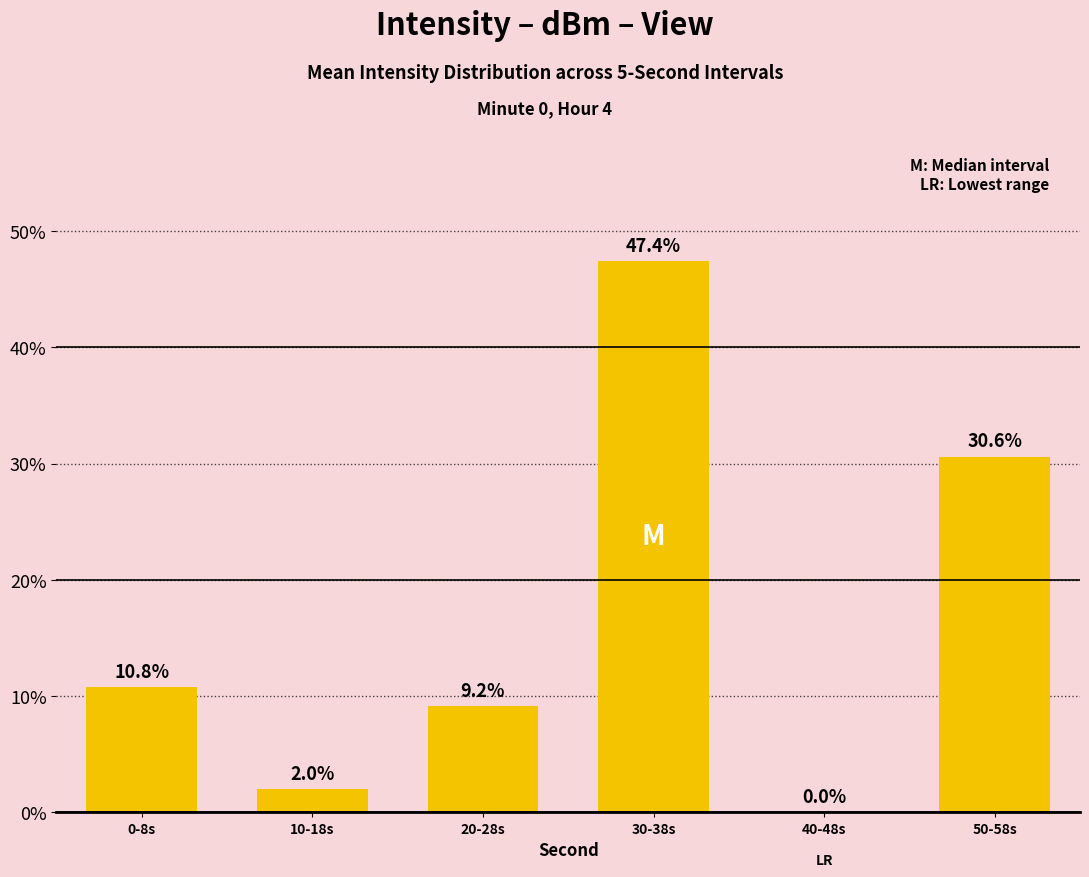

At which label does the data first exceed 10?

0-8s